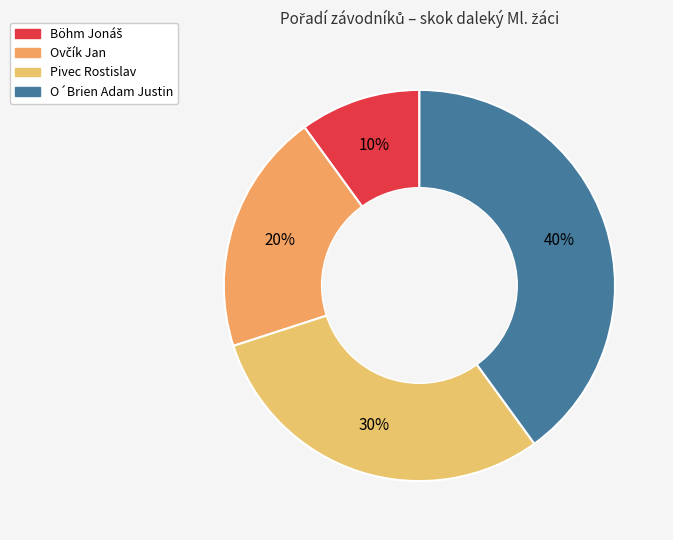

To the nearest percent, what is the difference between the largest and smallest slice percentages?

30%